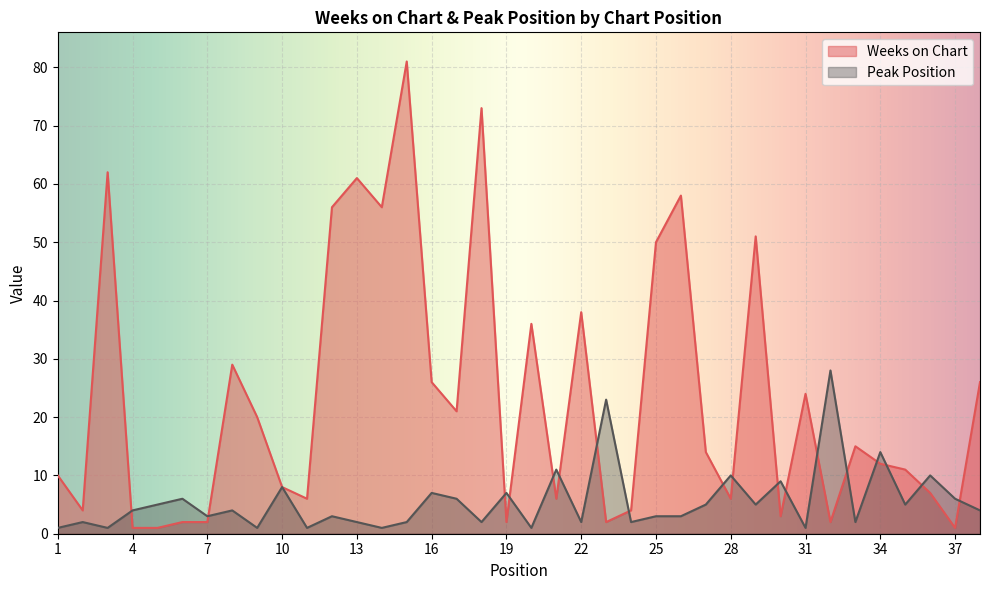

Reading left to right, transcribe all the data shown in this chart.

Weeks on Chart: 1=10	2=4	3=62	4=1	5=1	6=2	7=2	8=29	9=20	10=8	11=6	12=56	13=61	14=56	15=81	16=26	17=21	18=73	19=2	20=36	21=6	22=38	23=2	24=4	25=50	26=58	27=14	28=6	29=51	30=3	31=24	32=2	33=15	34=12	35=11	36=7	37=1	38=26
Peak Position: 1=1	2=2	3=1	4=4	5=5	6=6	7=3	8=4	9=1	10=8	11=1	12=3	13=2	14=1	15=2	16=7	17=6	18=2	19=7	20=1	21=11	22=2	23=23	24=2	25=3	26=3	27=5	28=10	29=5	30=9	31=1	32=28	33=2	34=14	35=5	36=10	37=6	38=4